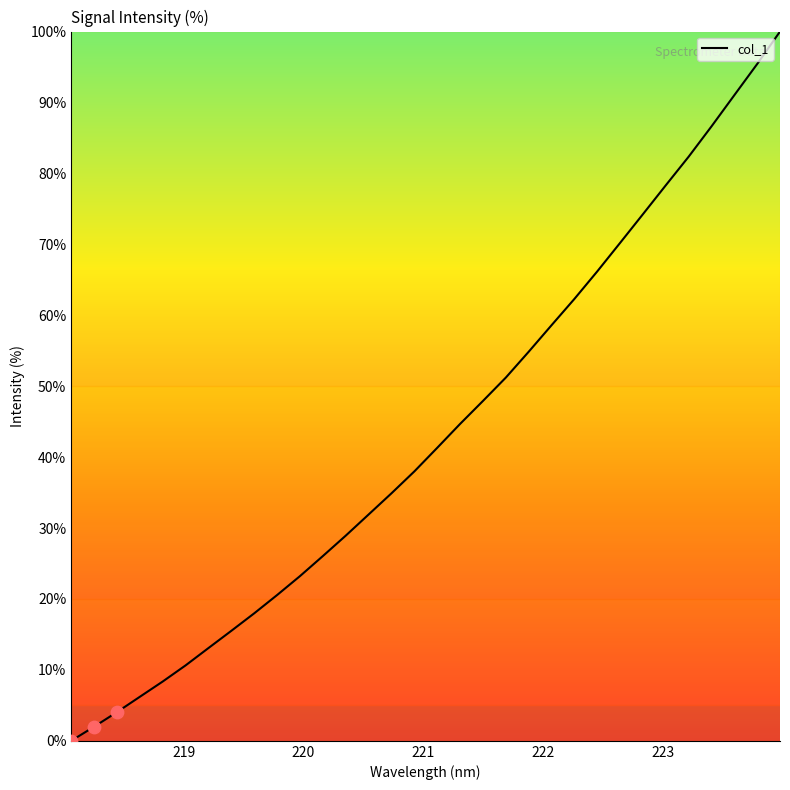

What is the difference between the maximum and minimum values?

100.0